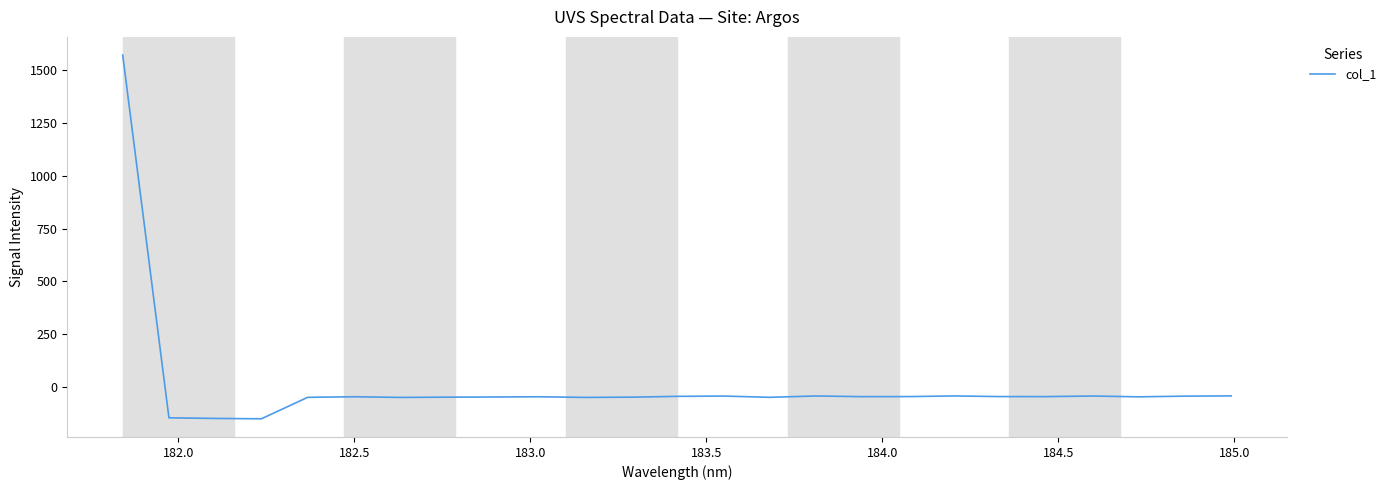

What is the minimum value shown in the chart?

-151.3